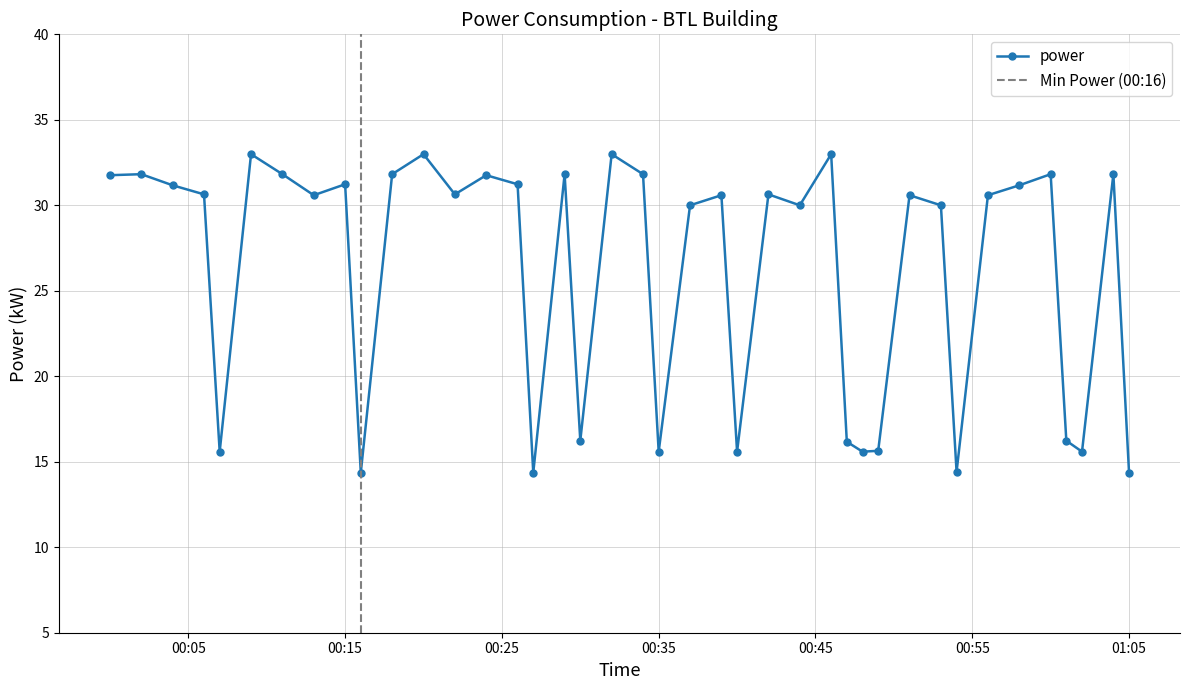

True or false: the data shows 8.5 at 2022-12-27T00:47:00.

False